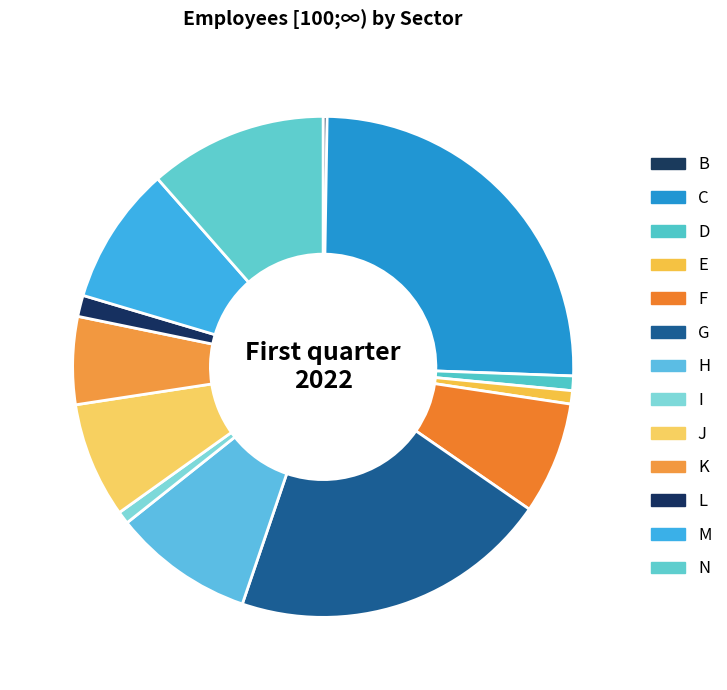

True or false: D accounts for 1% of the total.

True